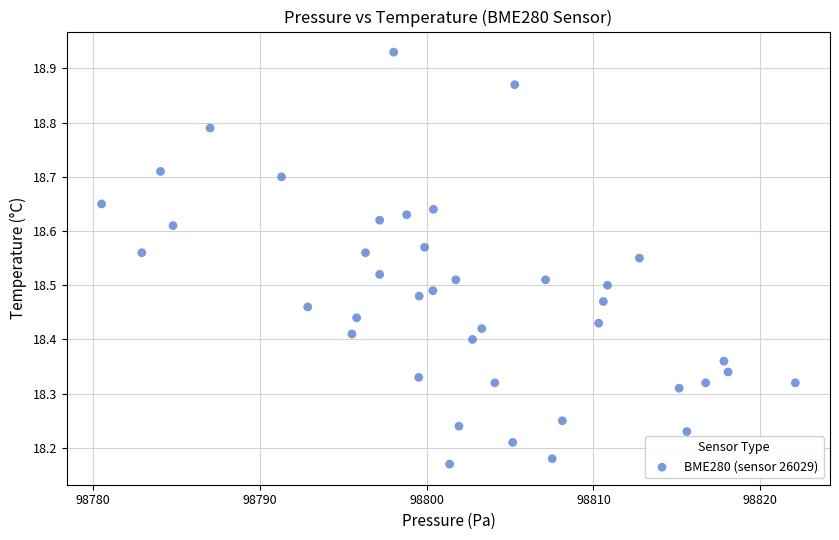

What is the range of X values (max minus min)?

41.6